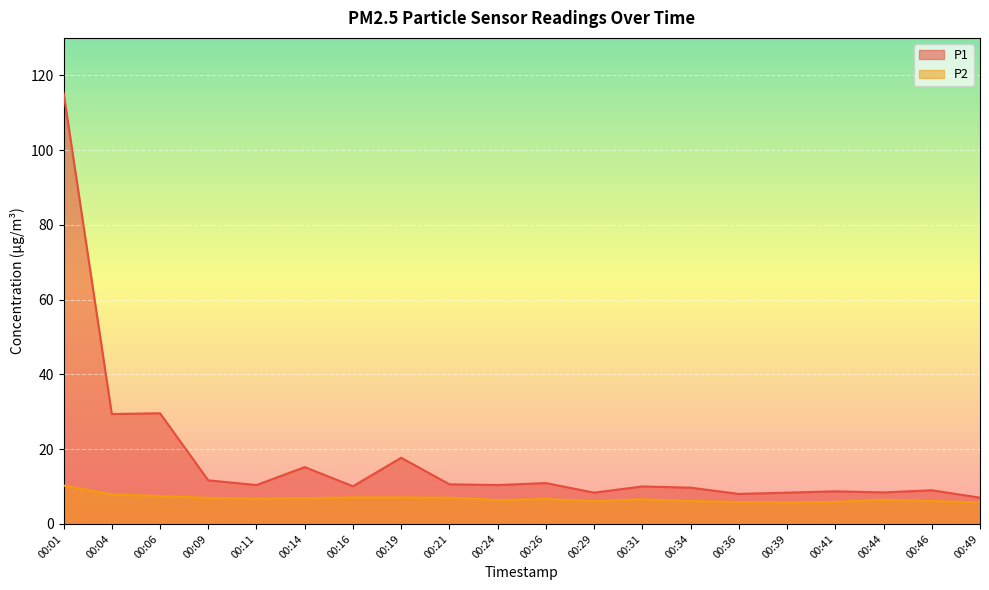

True or false: P1 has a value of 7.0 at 00:49.

True